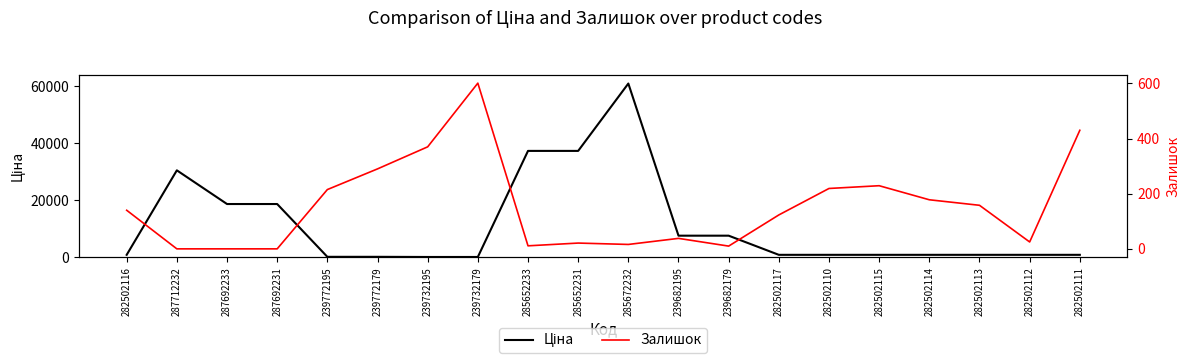

What is the label of the 2nd point from the right?

282502112